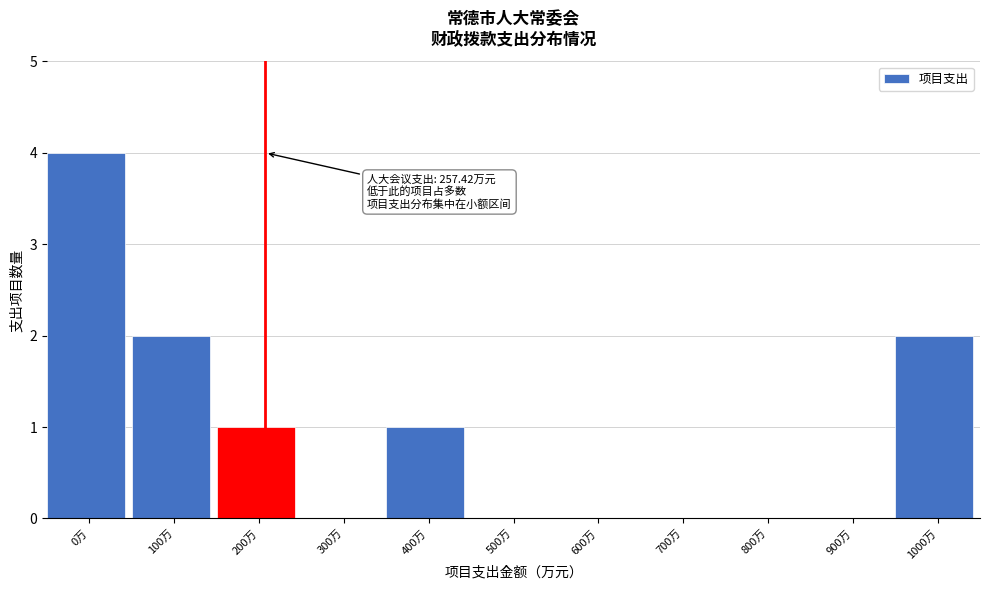

Reading right to left, transcribe all the data shown in this chart.

1000万=2	900万=0	800万=0	700万=0	600万=0	500万=0	400万=1	300万=0	200万=1	100万=2	0万=4